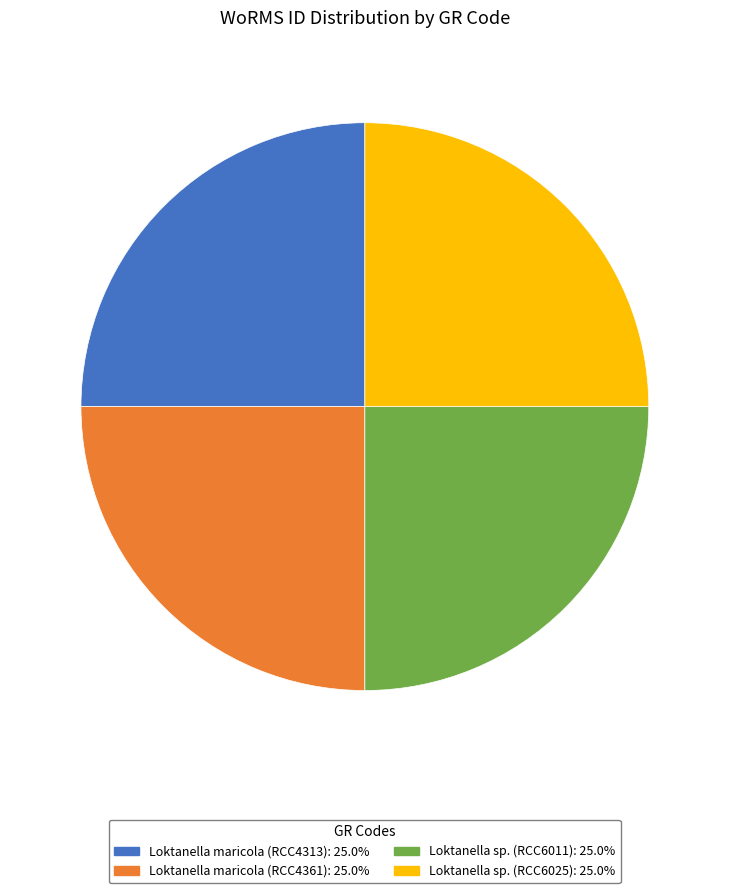

The Loktanella maricola (RCC4361) slice represents 25% of the pie. True or false?

True